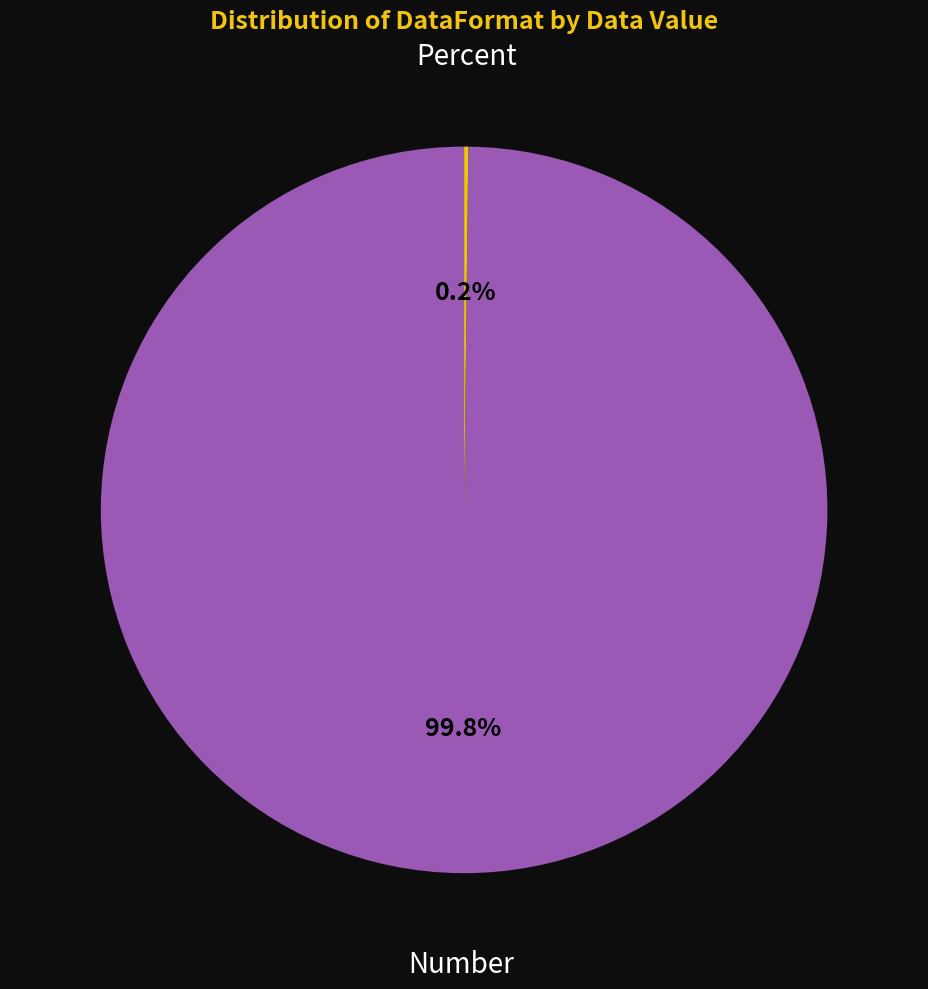

Is there a majority slice in this chart?

Yes